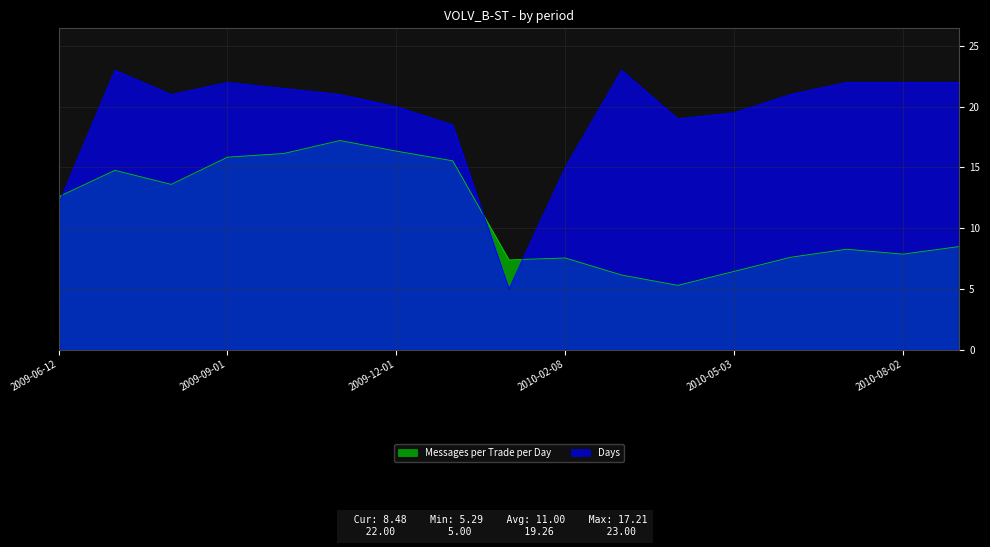

Reading left to right, extract all data points from this chart.

Messages per Trade per Day: 12.6	14.8	13.6	15.8	16.1	17.2	16.3	15.5	7.4	7.5	6.1	5.3	6.4	7.6	8.3	7.9	8.5
Days: 12.0	23.0	21.0	22.0	21.5	21.0	20.0	18.5	5.0	15.0	23.0	19.0	19.5	21.0	22.0	22.0	22.0